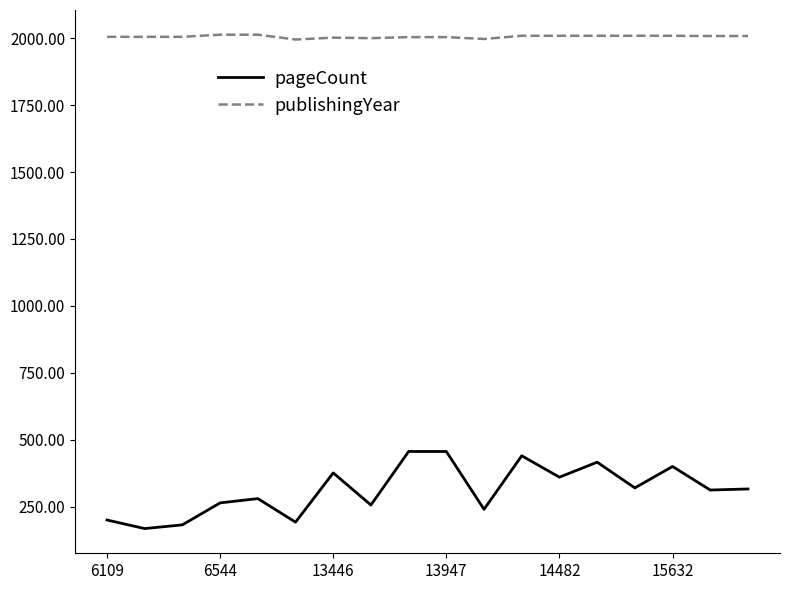

True or false: pageCount and publishingYear intersect in this chart.

False